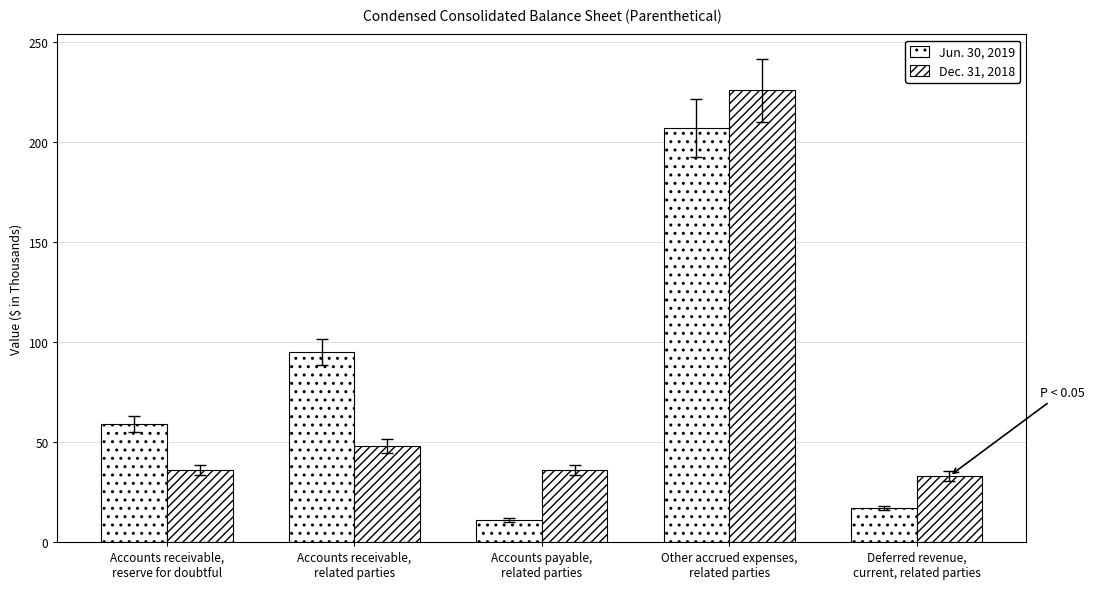

How many categories are shown in the chart?

5